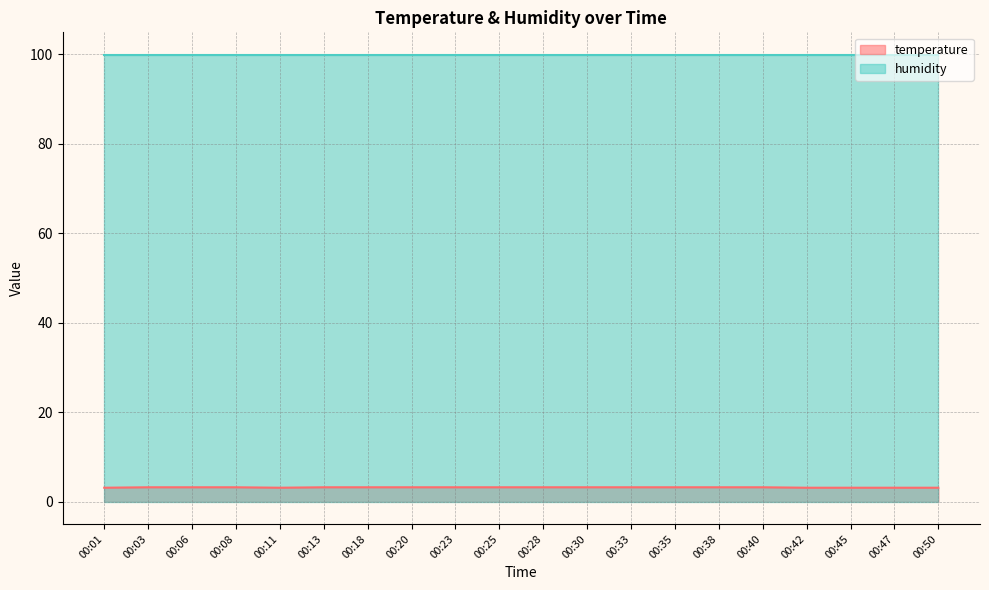

Is it true that the value at 00:13 is 4.7?

False